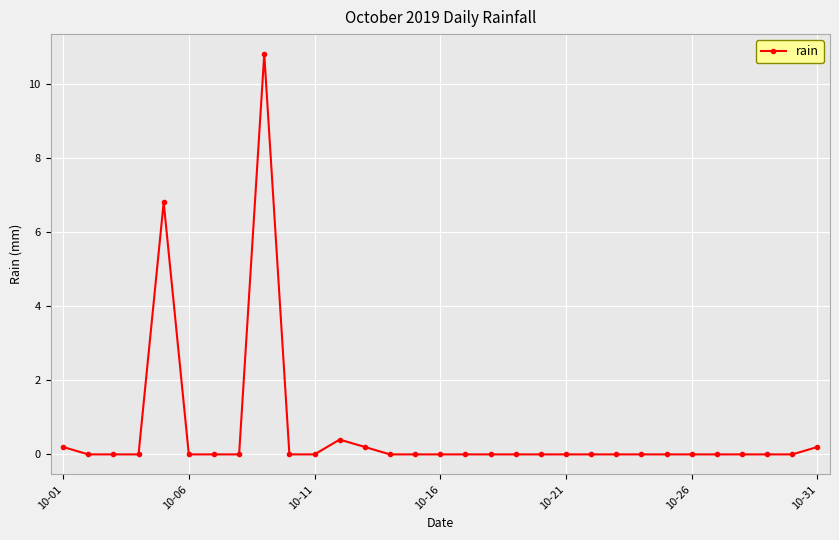

What is the maximum value shown in the chart?

10.8